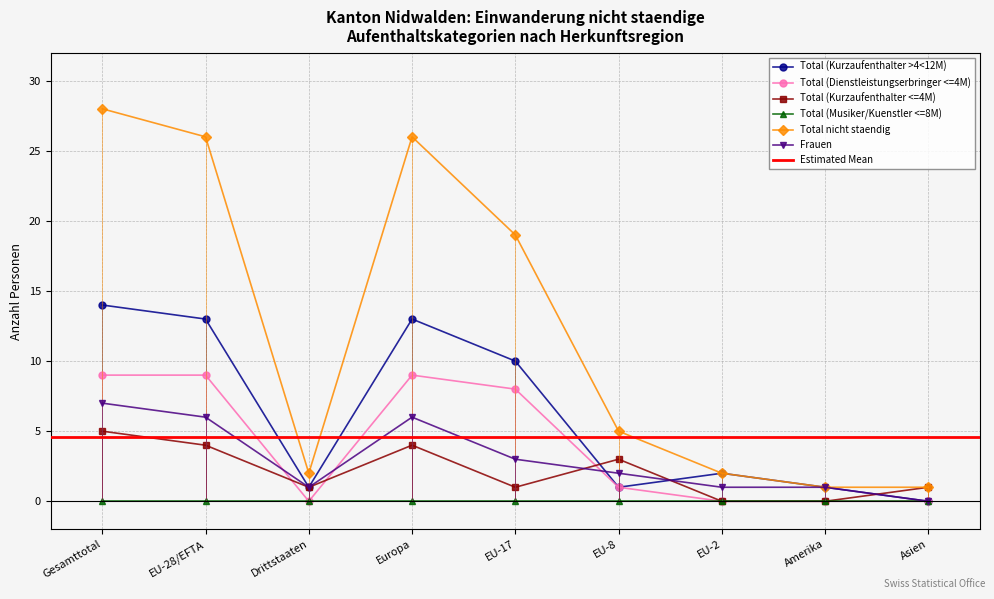

How many categories are shown in the chart?

9